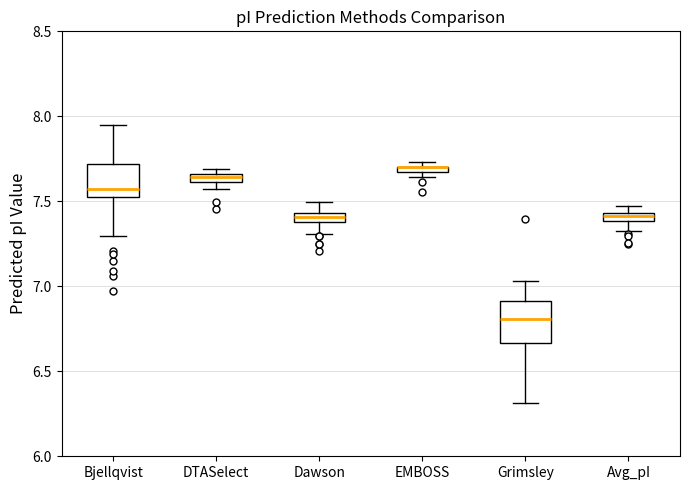

Where is the lower edge of the box for Dawson on the y-axis? The values are not printed on the chart, so give them approximately, as read against the axis.

7.40